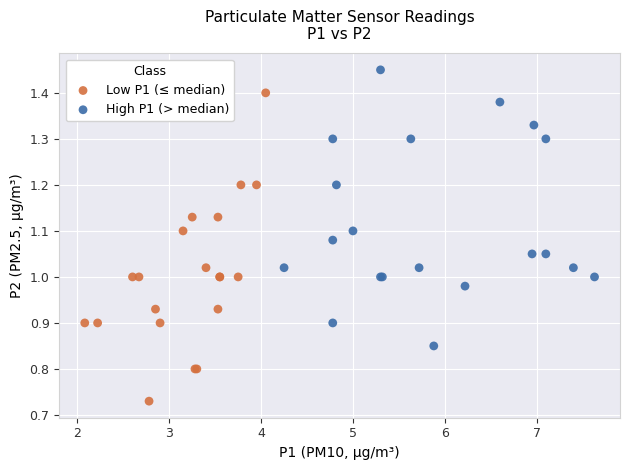

Which series reaches the minimum Y coordinate?

Low P1 (≤ median)